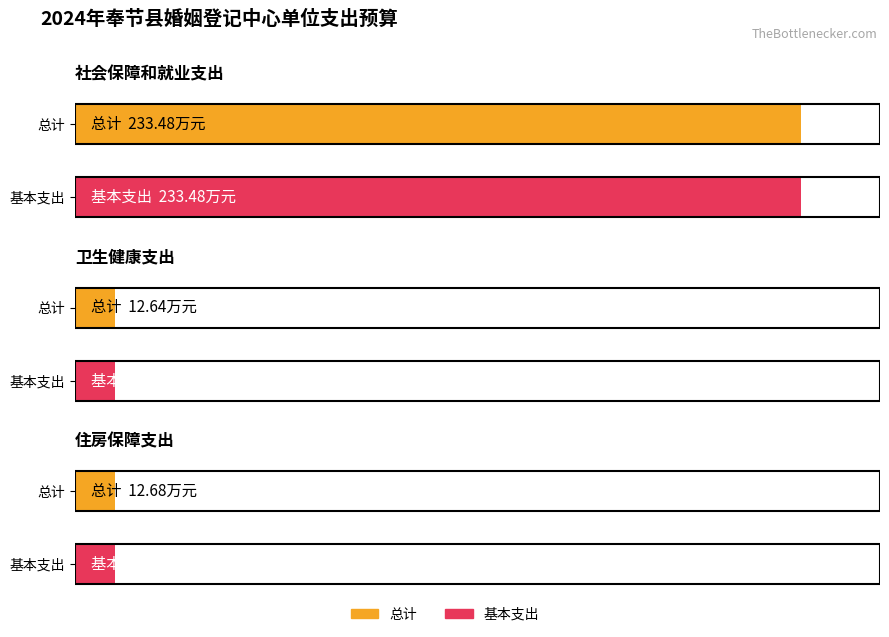

The value of 总计 at 社会保障和就业支出 is 361.2. True or false?

False